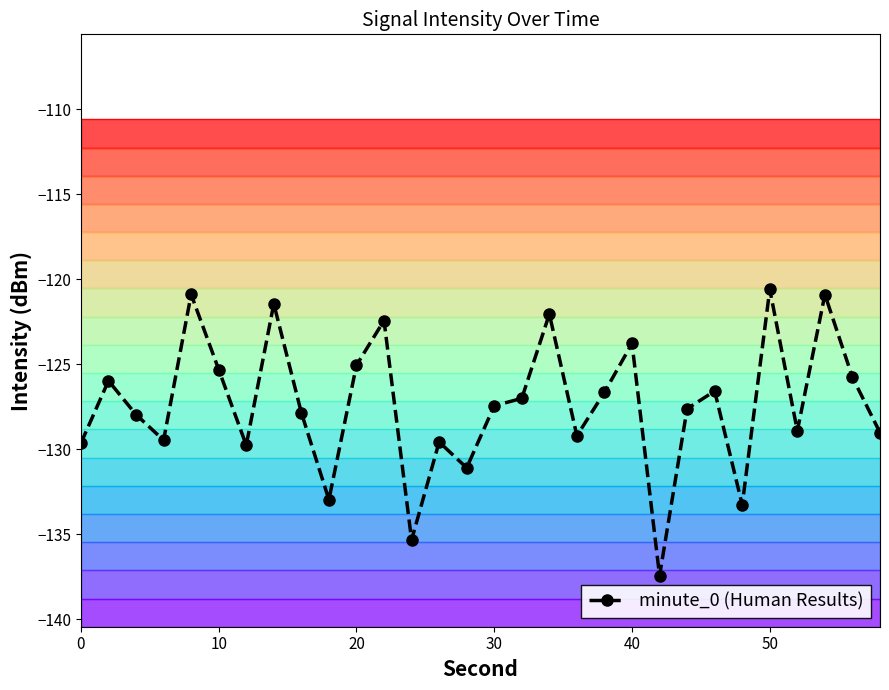

True or false: there are more than 1 points higher than both neighbors.

True